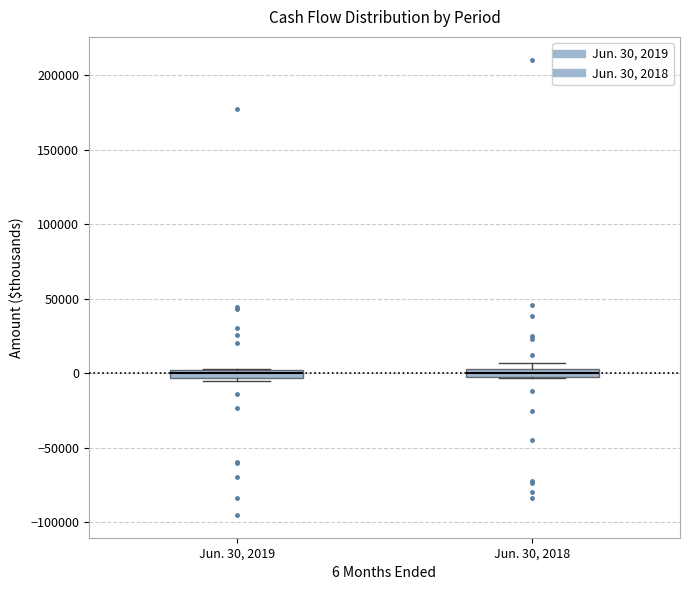

Where is the lower edge of the box for Jun. 30, 2018 on the y-axis? The values are not printed on the chart, so give them approximately, as read against the axis.

0